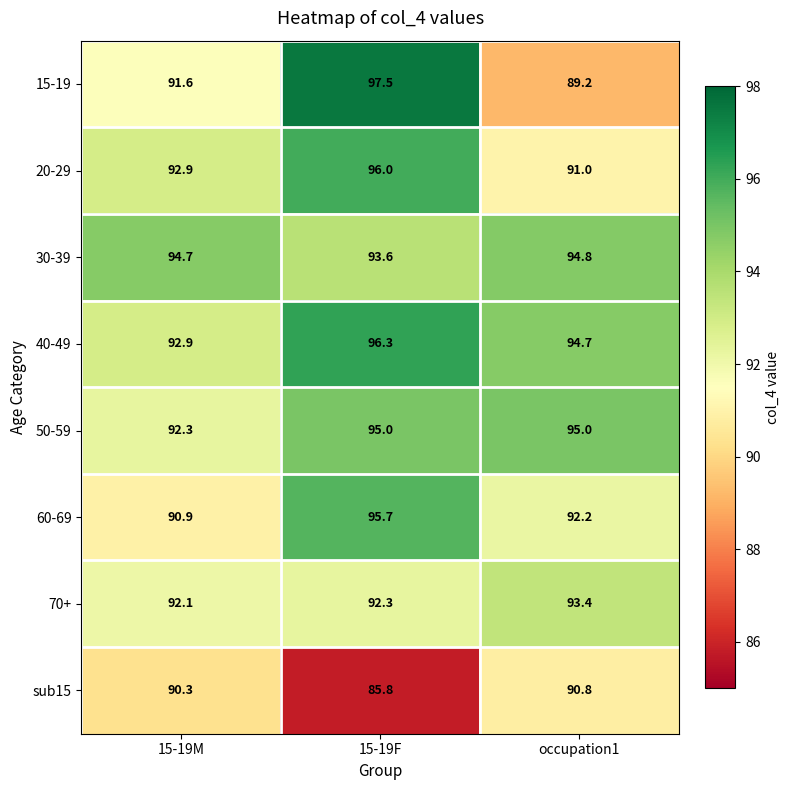

What is the difference between the maximum and minimum values in the 70+ series?

1.3